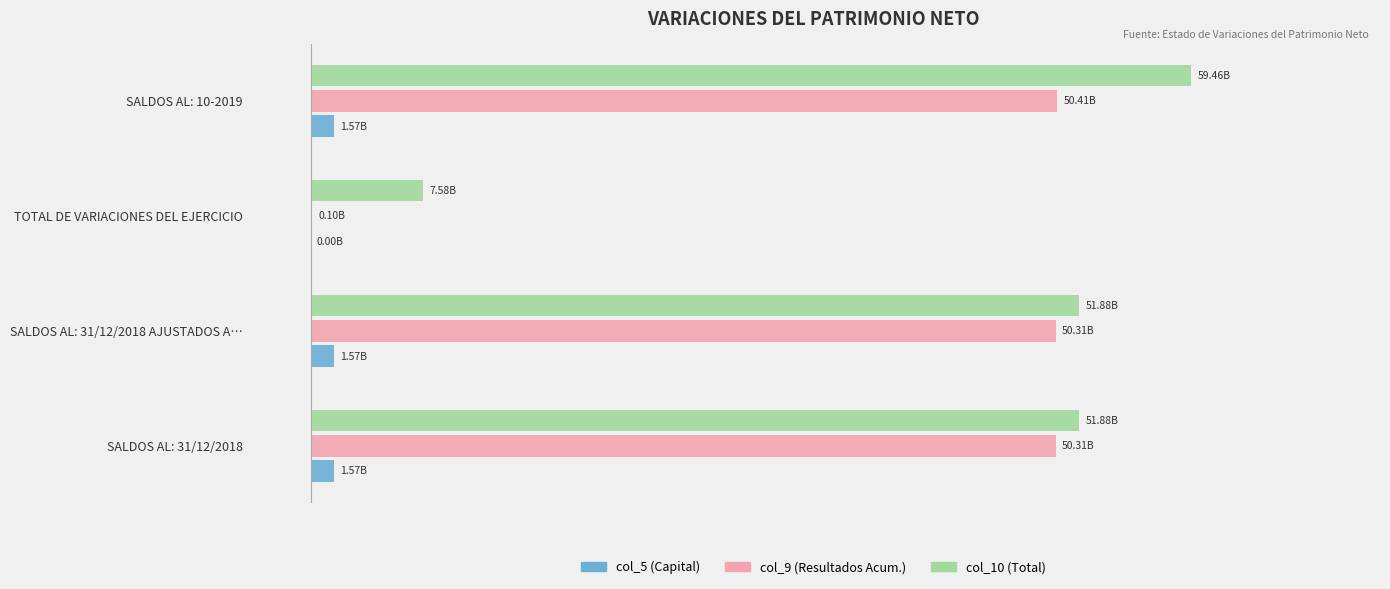

What are all the series names shown in the legend?

col_5 (Capital), col_9 (Resultados Acum.), col_10 (Total)